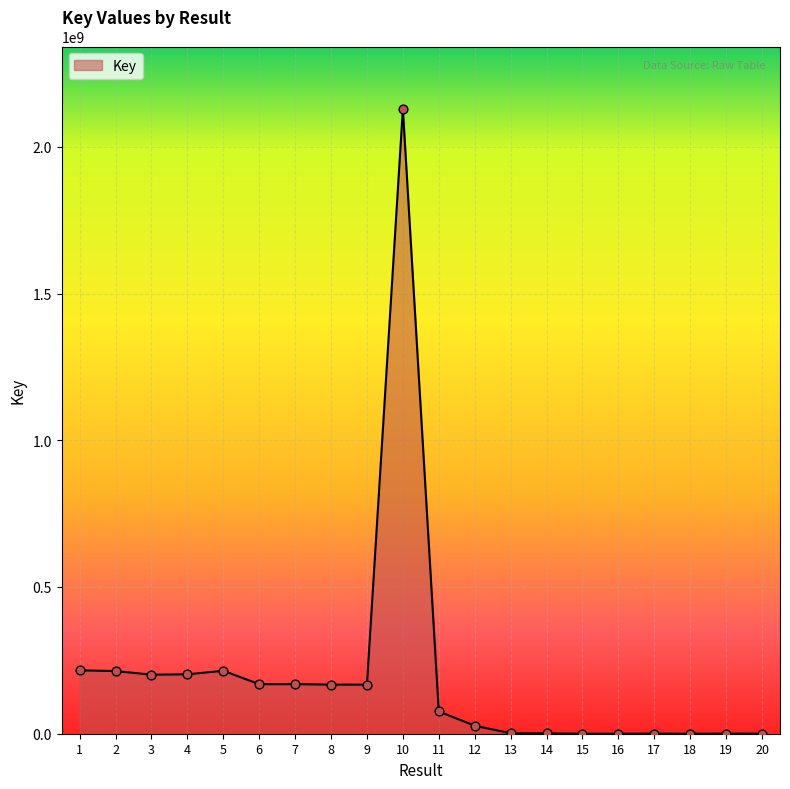

What is the change in value from 11 to 17?

-75653528